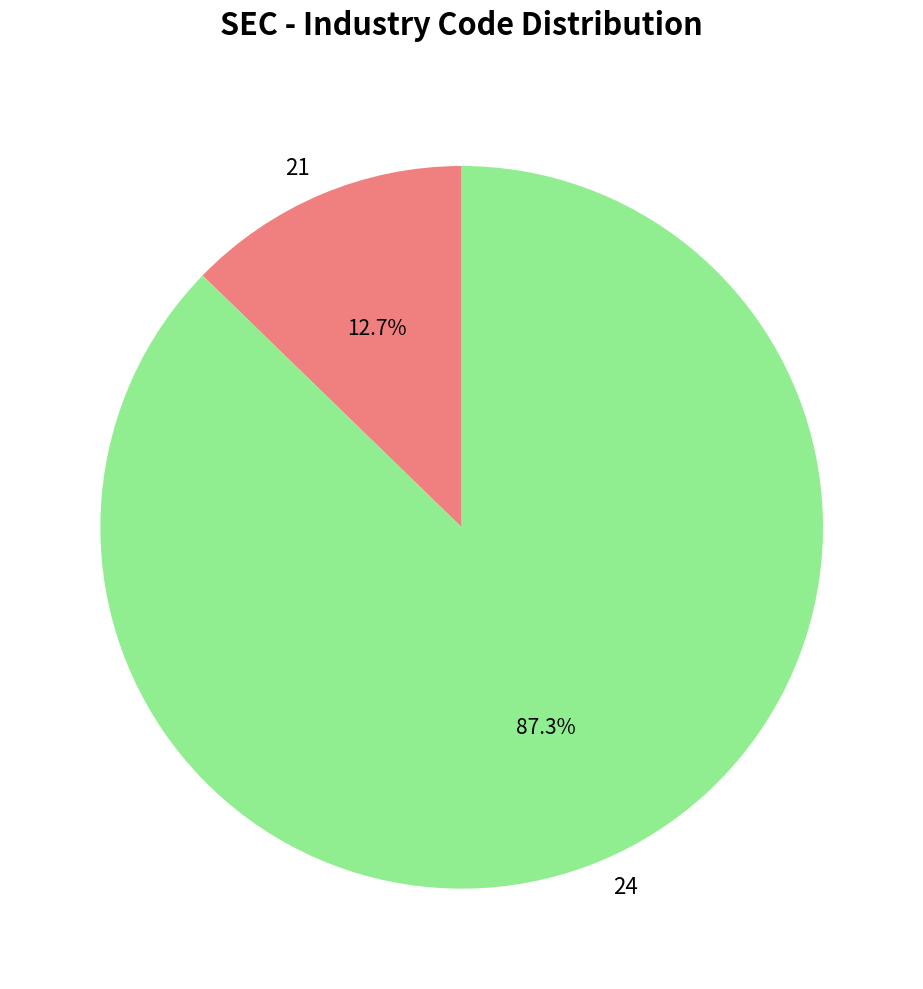

True or false: 21 accounts for 1% of the total.

False